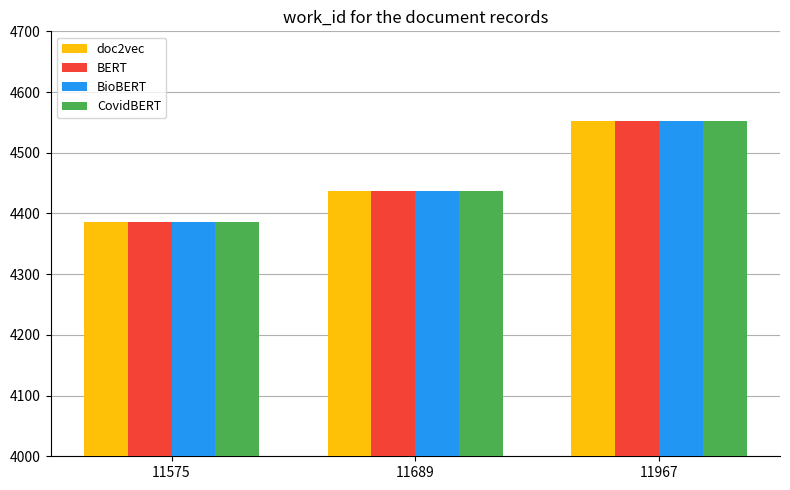

What is the average value of the BioBERT series?

4459